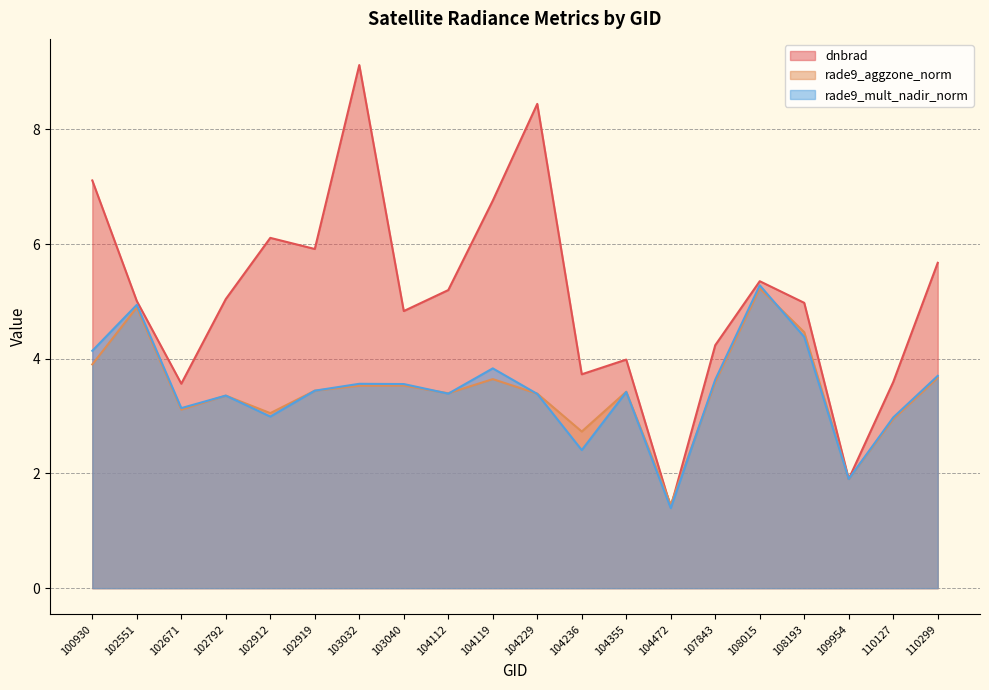

Reading left to right, transcribe all the data shown in this chart.

dnbrad: 100930=7.1	102551=5.0	102671=3.6	102792=5.0	102912=6.1	102919=5.9	103032=9.1	103040=4.8	104112=5.2	104119=6.8	104229=8.4	104236=3.7	104355=4.0	104472=1.4	107843=4.2	108015=5.4	108193=5.0	109954=1.9	110127=3.6	110299=5.7
rade9_aggzone_norm: 100930=3.9	102551=4.9	102671=3.1	102792=3.4	102912=3.1	102919=3.4	103032=3.5	103040=3.5	104112=3.4	104119=3.6	104229=3.4	104236=2.7	104355=3.4	104472=1.5	107843=3.6	108015=5.2	108193=4.5	109954=1.9	110127=2.9	110299=3.7
rade9_mult_nadir_norm: 100930=4.1	102551=4.9	102671=3.1	102792=3.4	102912=3.0	102919=3.4	103032=3.6	103040=3.6	104112=3.4	104119=3.8	104229=3.4	104236=2.4	104355=3.4	104472=1.4	107843=3.6	108015=5.3	108193=4.4	109954=1.9	110127=3.0	110299=3.7